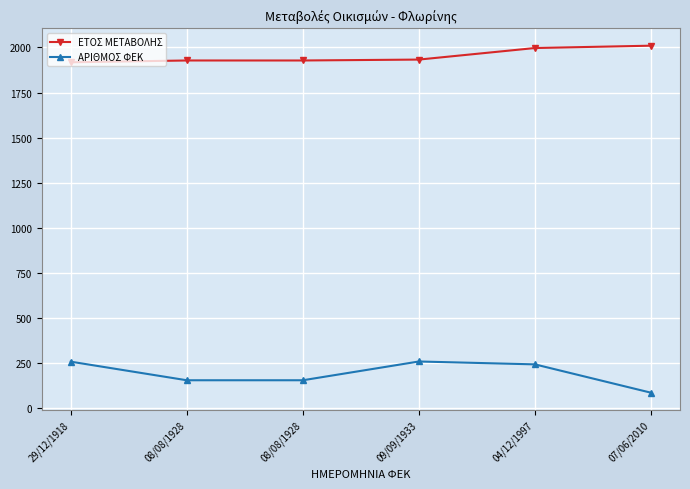

At which label is ΑΡΙΘΜΟΣ ΦΕΚ closest to 173?

08/08/1928